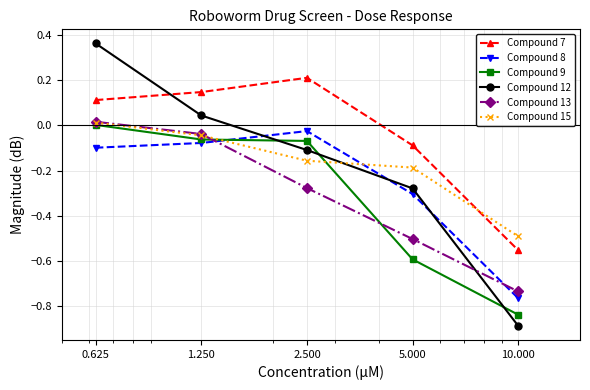

Which series has the largest total across all categories?

Compound 7